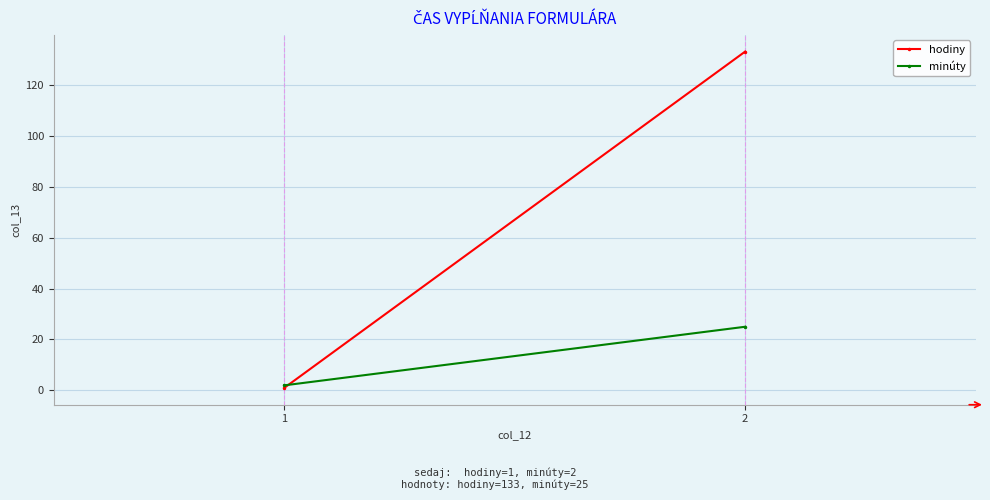

Reading left to right, extract all data points from this chart.

hodiny: 1=1	2=133
minúty: 1=2	2=25